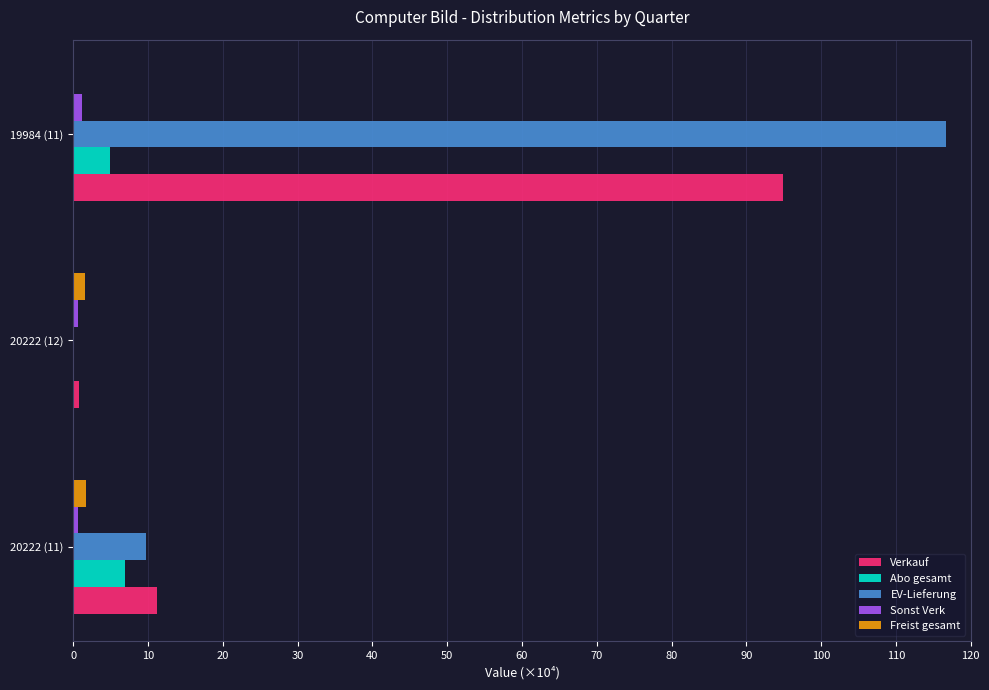

What is the sum of all Abo gesamt values?

11.8